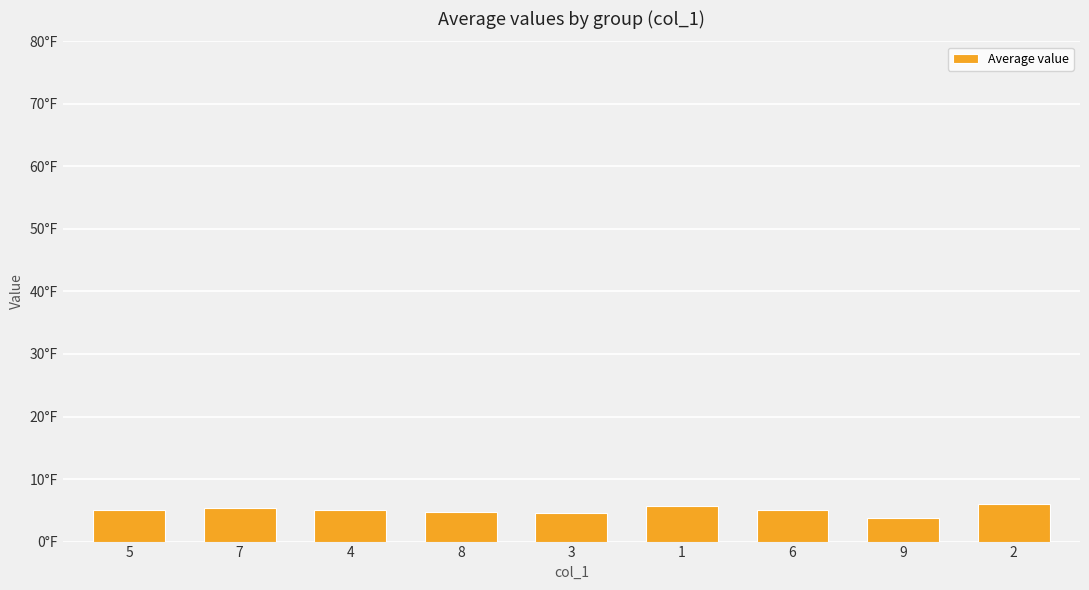

Are the bars horizontal?

No